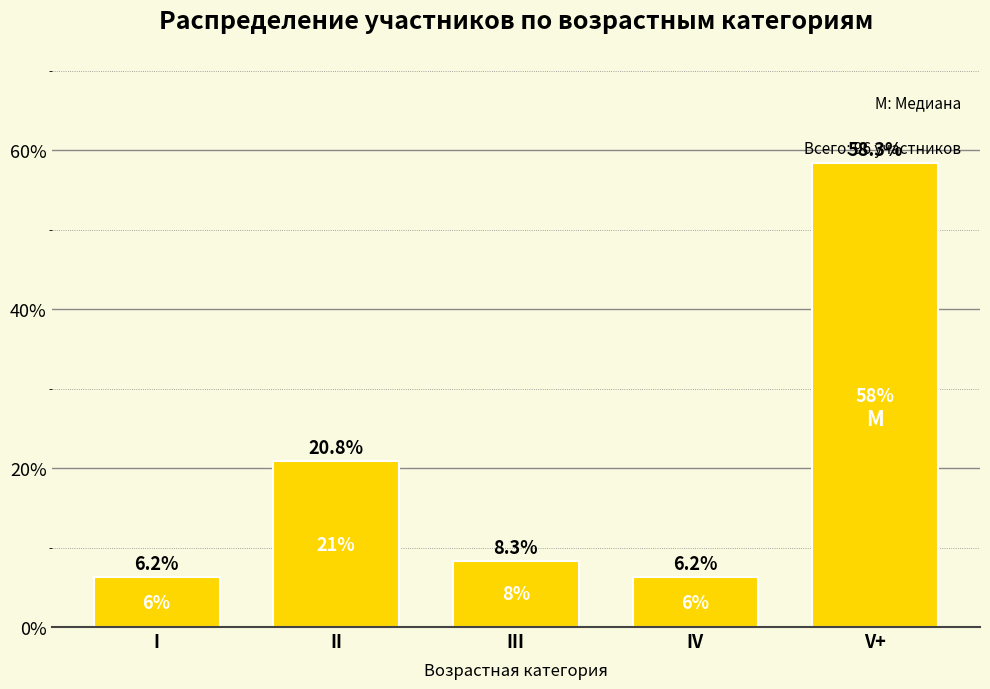

What is the approximate value at V+?

58.3